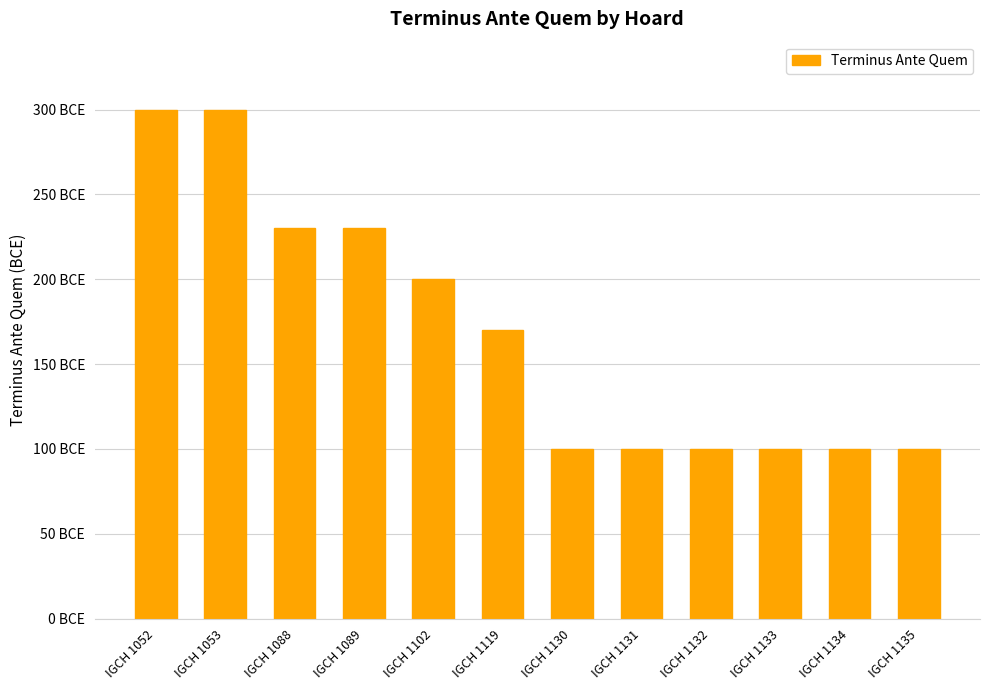

Are the bars horizontal?

No